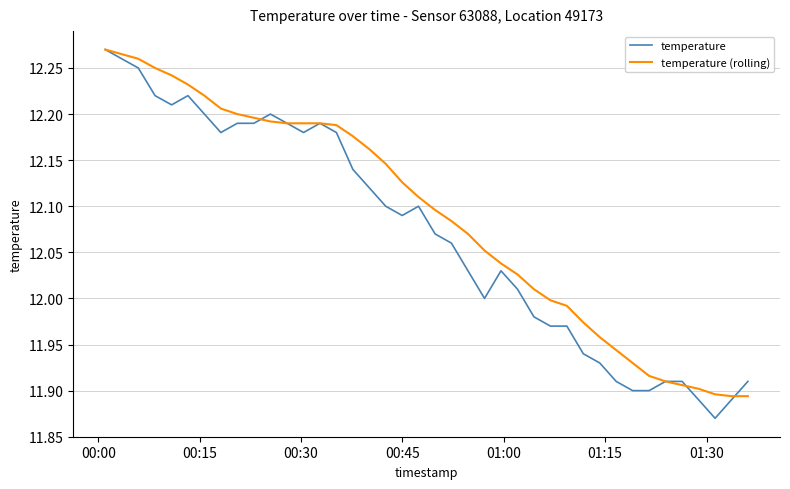

True or false: temperature and temperature (rolling) intersect in this chart.

True